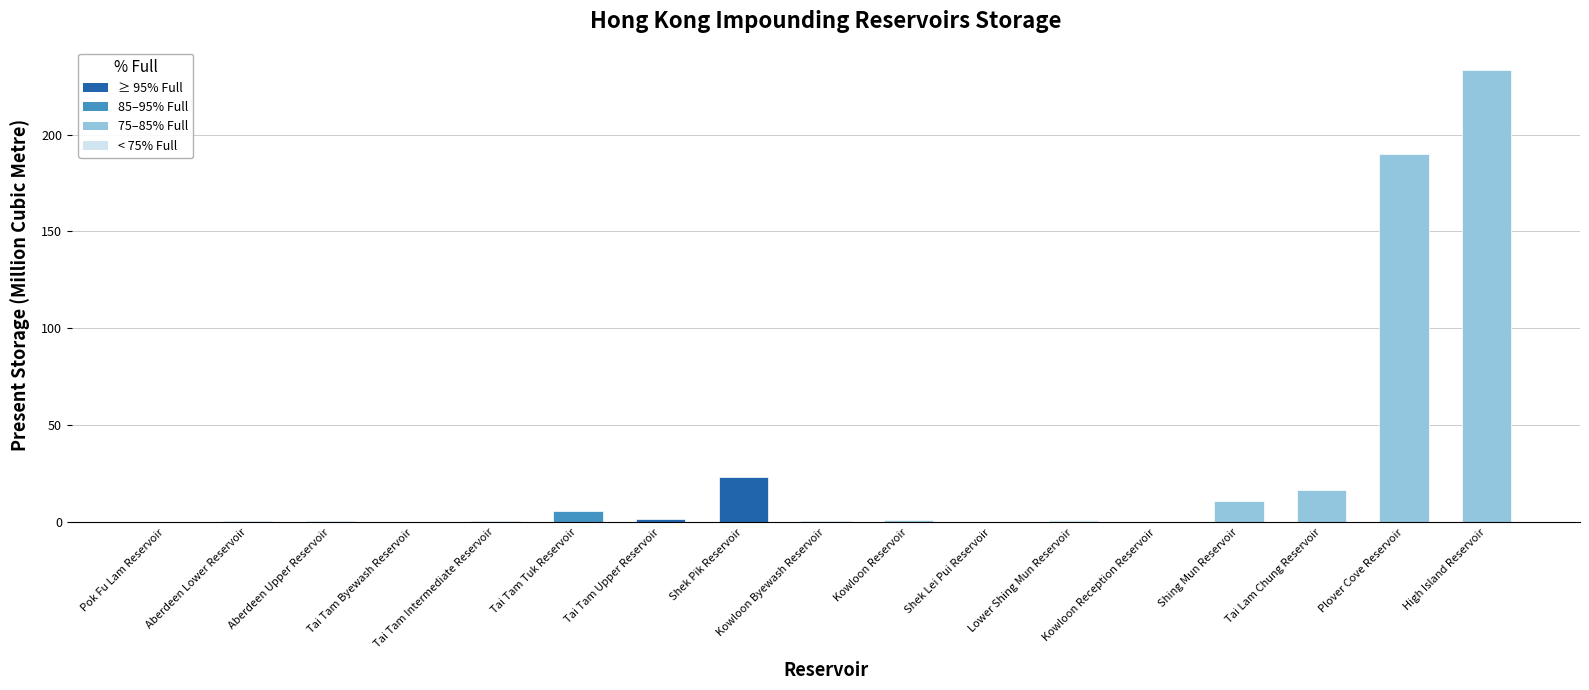

How many distinct data groups are displayed?

1